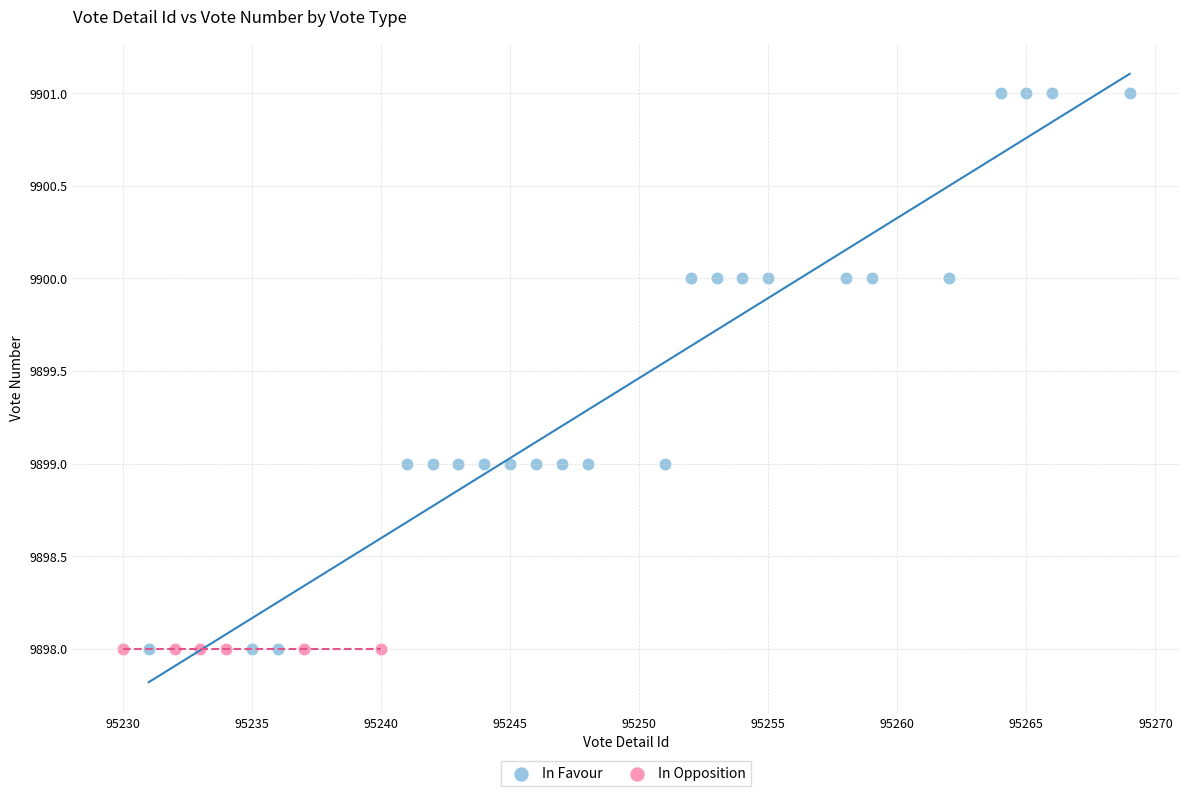

Which series contains the highest Y value?

In Favour